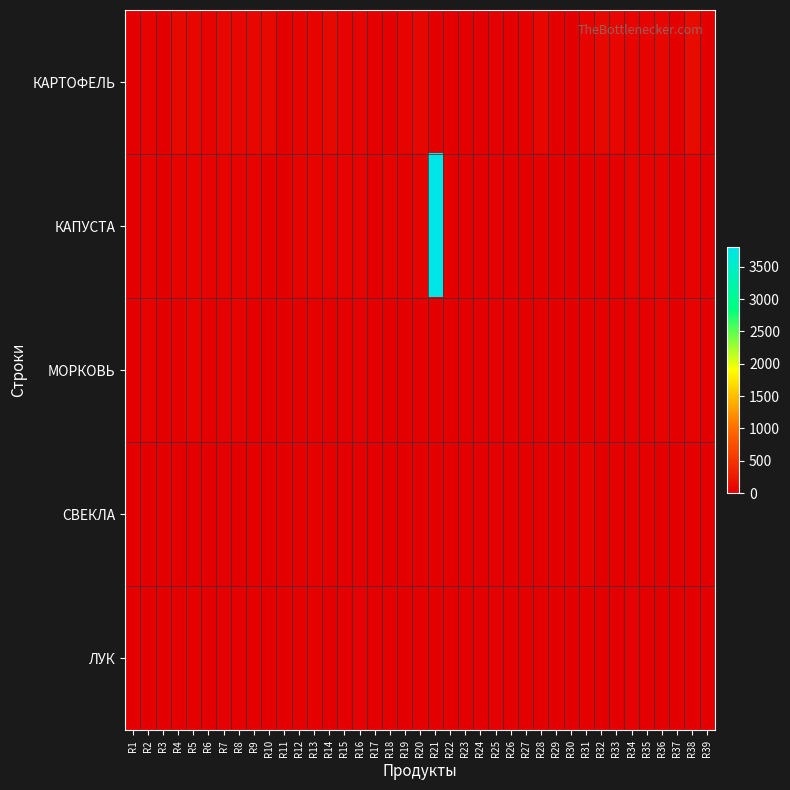

Reading left to right, transcribe all the data shown in this chart.

КАРТОФЕЛЬ: R1=0	R2=40	R3=0	R4=80	R5=60	R6=40	R7=60	R8=60	R9=60	R10=80	R11=10	R12=40	R13=40	R14=80	R15=40	R16=30	R17=20	R18=20	R19=30	R20=60	R21=0	R22=0	R23=0	R24=0	R25=0	R26=0	R27=25	R28=60	R29=0	R30=0	R31=40	R32=80	R33=70	R34=40	R35=40	R36=60	R37=0	R38=120	R39=0
КАПУСТА: R1=0	R2=30	R3=0	R4=40	R5=40	R6=40	R7=40	R8=40	R9=40	R10=20	R11=0	R12=30	R13=30	R14=40	R15=40	R16=30	R17=10	R18=40	R19=15	R20=45	R21=3799	R22=0	R23=0	R24=0	R25=0	R26=0	R27=10	R28=25	R29=0	R30=0	R31=25	R32=20	R33=25	R34=50	R35=35	R36=40	R37=0	R38=40	R39=0
МОРКОВЬ: R1=0	R2=30	R3=0	R4=20	R5=30	R6=15	R7=20	R8=40	R9=20	R10=10	R11=0	R12=15	R13=15	R14=20	R15=20	R16=20	R17=7	R18=5	R19=10	R20=25	R21=0	R22=0	R23=0	R24=0	R25=0	R26=0	R27=5	R28=10	R29=0	R30=0	R31=15	R32=20	R33=15	R34=20	R35=15	R36=30	R37=0	R38=30	R39=0
СВЕКЛА: R1=0	R2=0	R3=0	R4=10	R5=5	R6=0	R7=10	R8=10	R9=20	R10=10	R11=0	R12=20	R13=20	R14=20	R15=0	R16=0	R17=5	R18=5	R19=5	R20=0	R21=0	R22=0	R23=0	R24=0	R25=0	R26=0	R27=0	R28=0	R29=0	R30=0	R31=35	R32=10	R33=15	R34=0	R35=25	R36=0	R37=0	R38=20	R39=0
ЛУК: R1=0	R2=0	R3=0	R4=10	R5=15	R6=10	R7=10	R8=20	R9=20	R10=5	R11=3	R12=15	R13=15	R14=0	R15=0	R16=20	R17=5	R18=15	R19=5	R20=15	R21=0	R22=0	R23=0	R24=0	R25=0	R26=0	R27=0	R28=5	R29=0	R30=0	R31=15	R32=10	R33=10	R34=15	R35=10	R36=0	R37=0	R38=0	R39=0